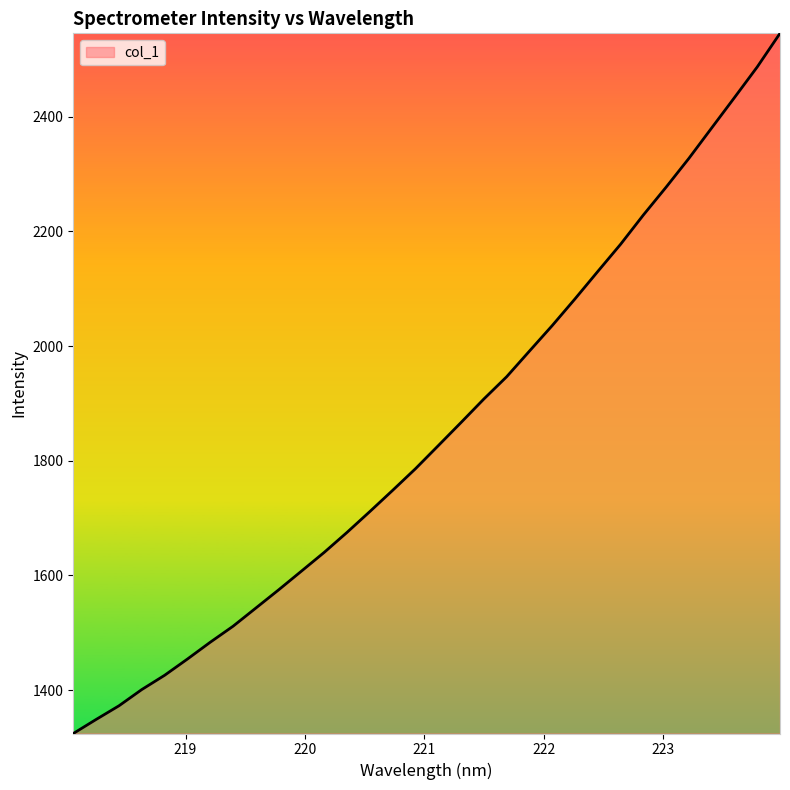

What is the smallest value displayed?

1324.2